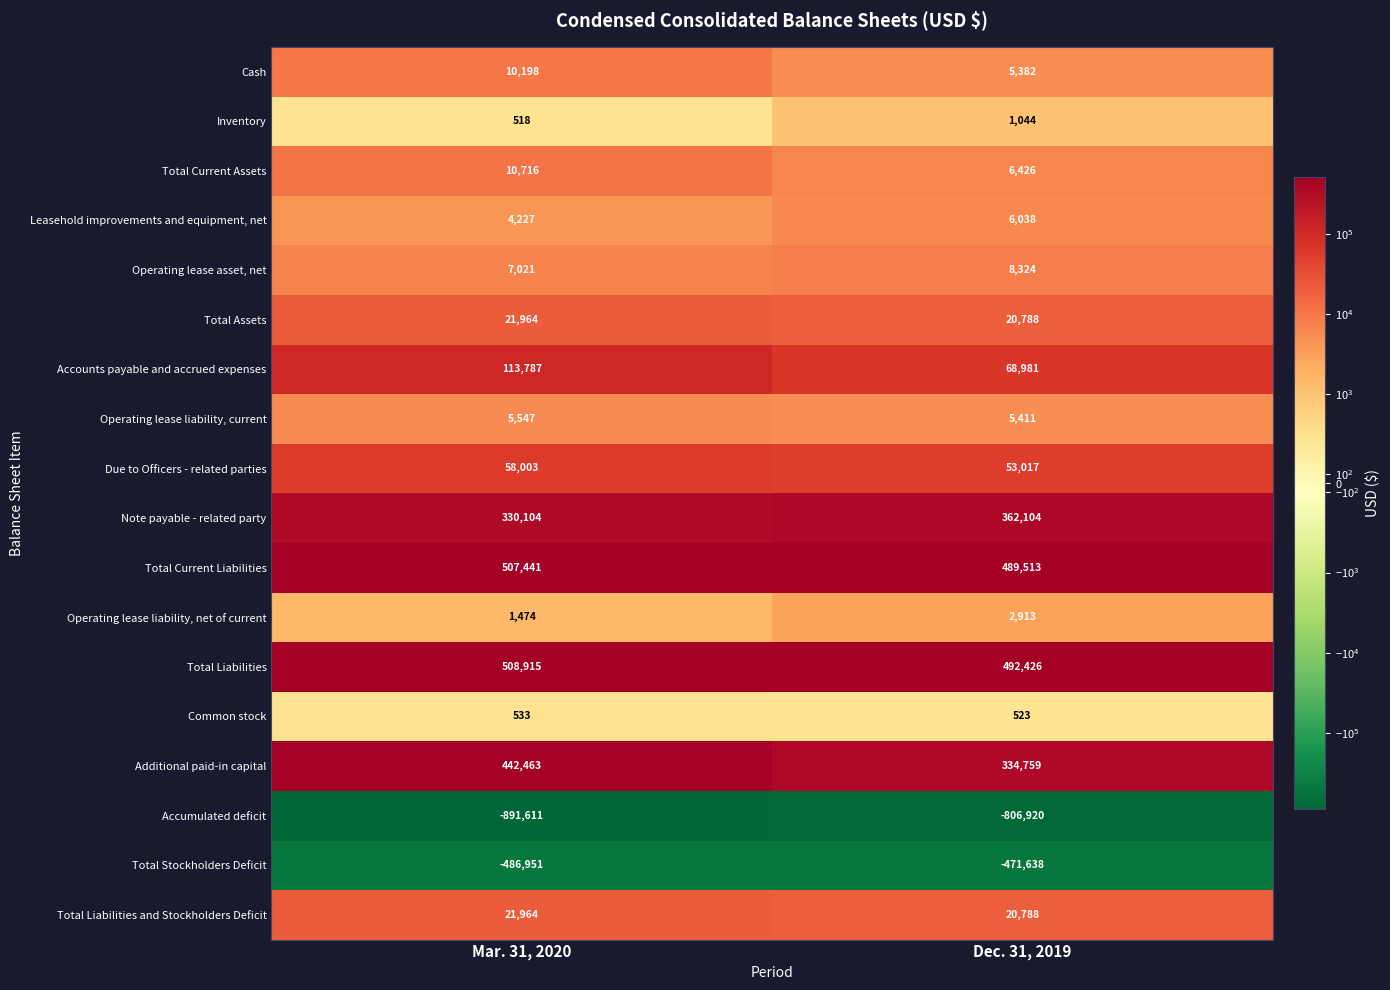

What is the difference between the maximum and minimum values in the Leasehold improvements and equipment, net series?

1811